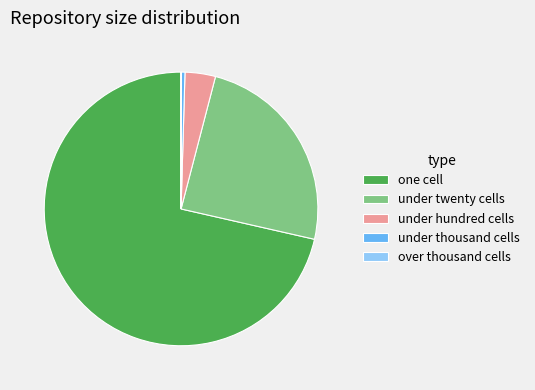

Is the sum of one cell and under twenty cells greater than half?

Yes